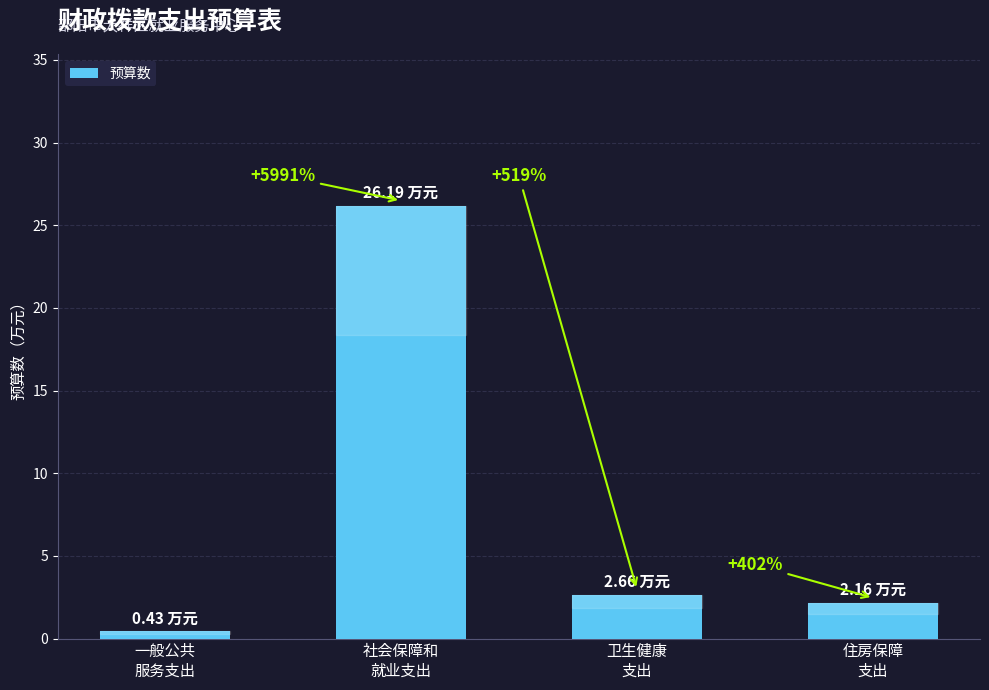

What position from the right is 社会保障和
就业支出?

3